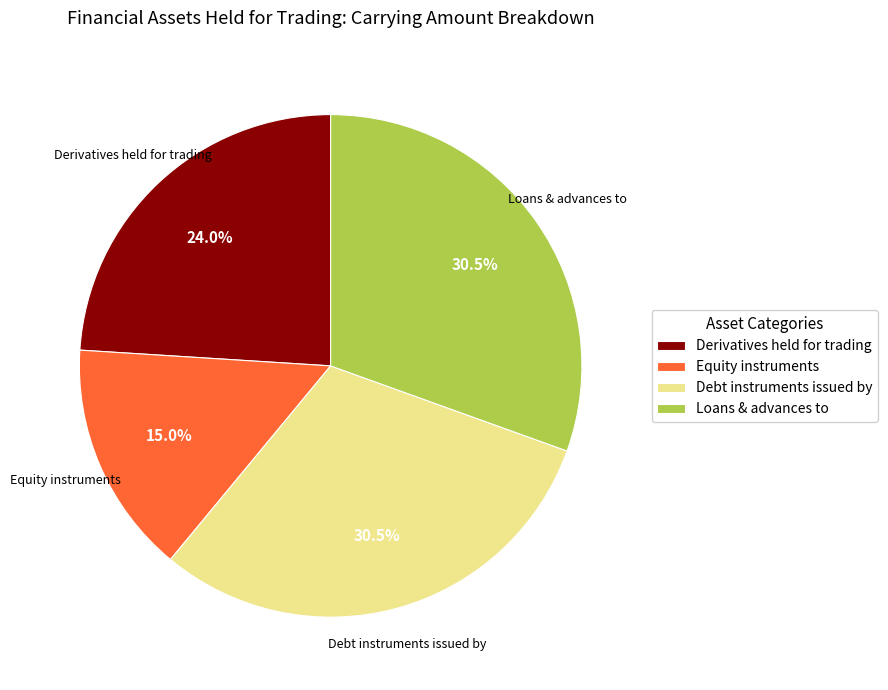

Between Debt instruments issued by and Equity instruments, which is larger?

Debt instruments issued by